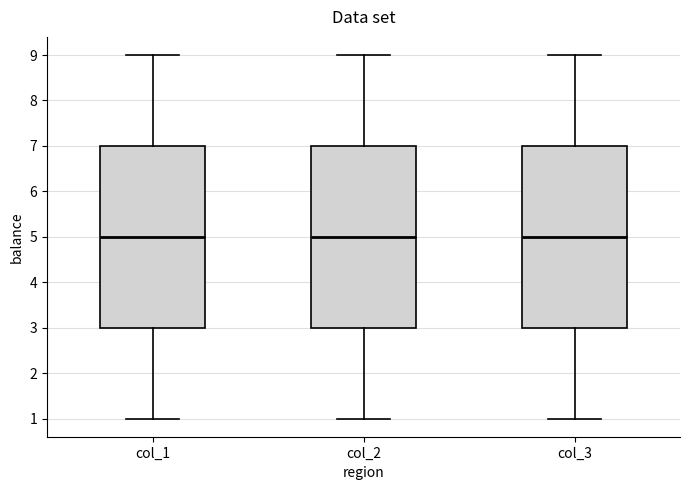

Reading left to right, read every box against the y-axis: the position of its median line, the range the box covers, and the ends of its whiskers. The values are not printed on the chart, so give them approximately, as read against the axis.

col_1: median 5, box 3 to 7, whiskers 1 to 9
col_2: median 5, box 3 to 7, whiskers 1 to 9
col_3: median 5, box 3 to 7, whiskers 1 to 9